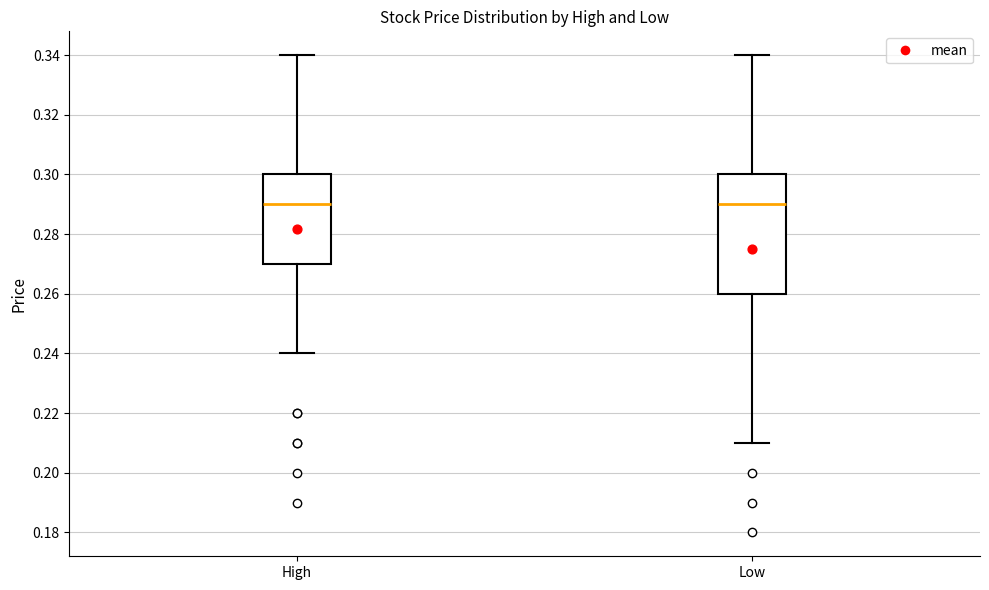

Reading left to right, transcribe this box plot: for each box, give where its median line is, the range the box spans, and where its two whiskers end, as read against the y-axis. The values are not printed on the chart, so give them approximately, as read against the axis.

High: median 0.29, box 0.27 to 0.30, whiskers 0.24 to 0.34
Low: median 0.29, box 0.26 to 0.30, whiskers 0.21 to 0.34